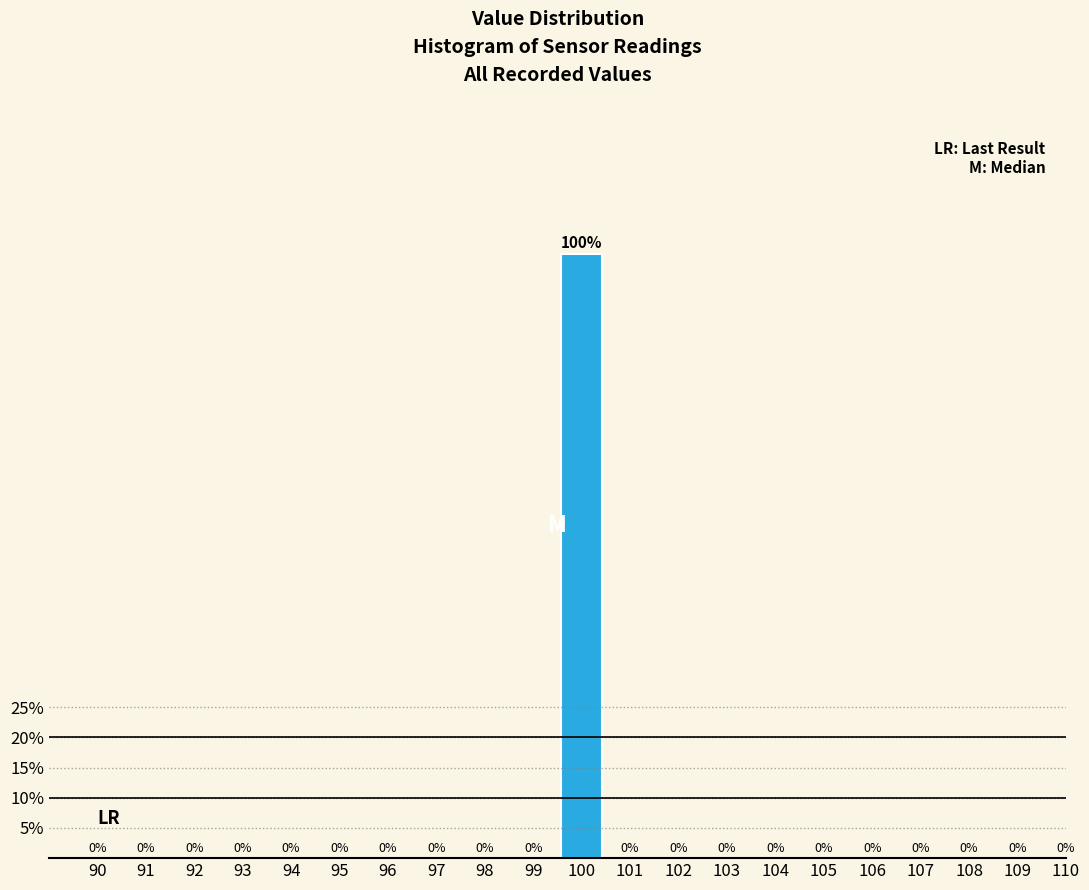

Reading right to left, extract all data points from this chart.

110=0	109=0	108=0	107=0	106=0	105=0	104=0	103=0	102=0	101=0	100=100	99=0	98=0	97=0	96=0	95=0	94=0	93=0	92=0	91=0	90=0